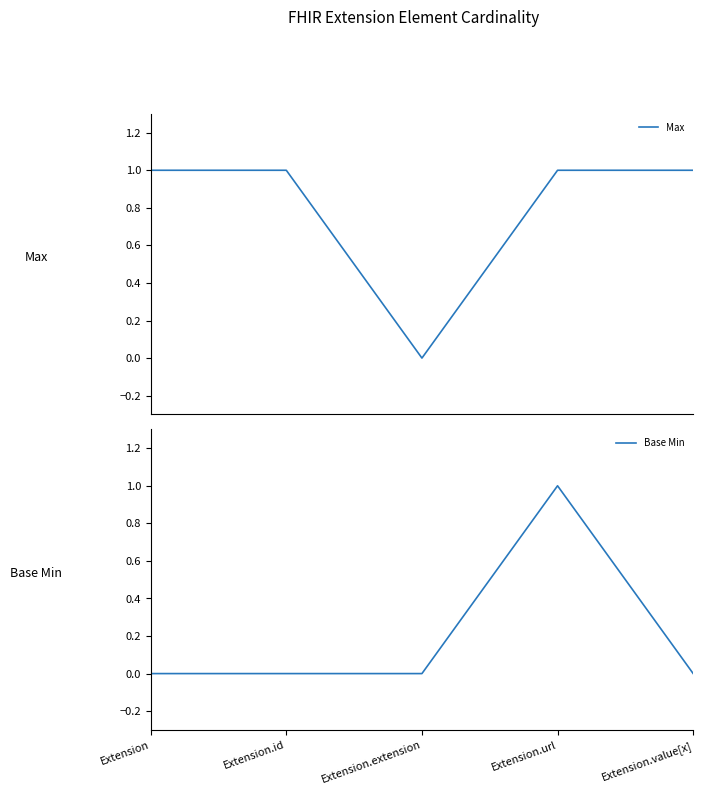

Reading right to left, extract all data points from this chart.

Max: 1	1	0	1	1
Base Min: 0	1	0	0	0